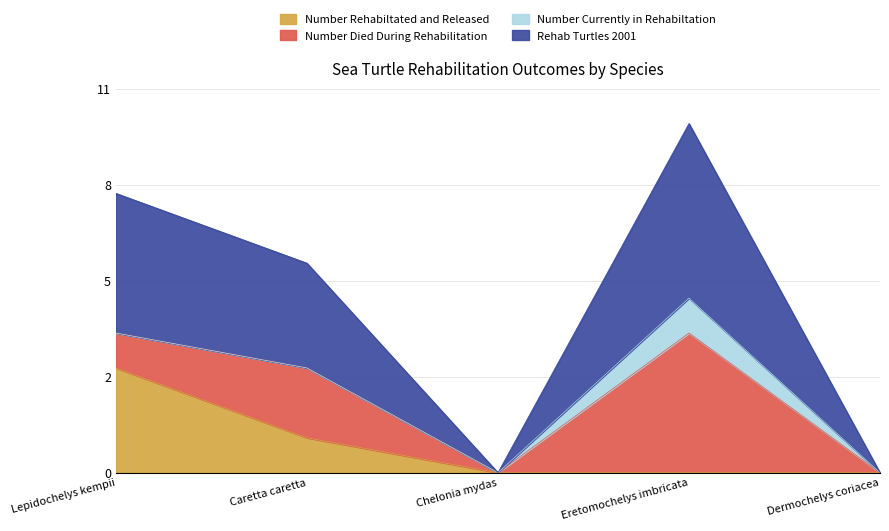

What is the maximum value shown in the chart?

5